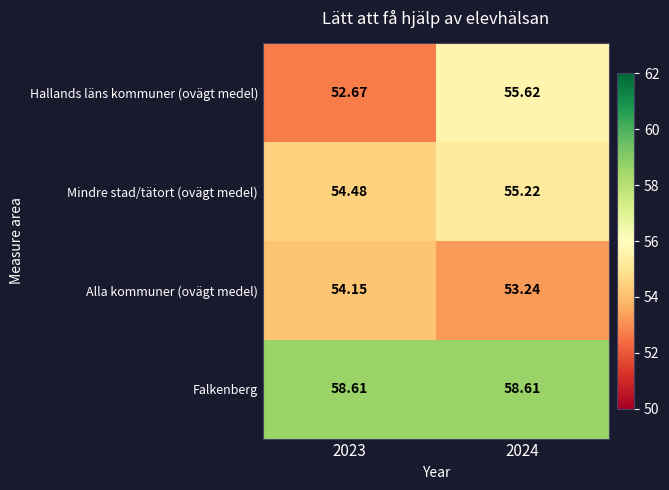

Is the value of Mindre stad/tätort (ovägt medel) at 2023 greater than the value of Hallands läns kommuner (ovägt medel) at 2023?

Yes